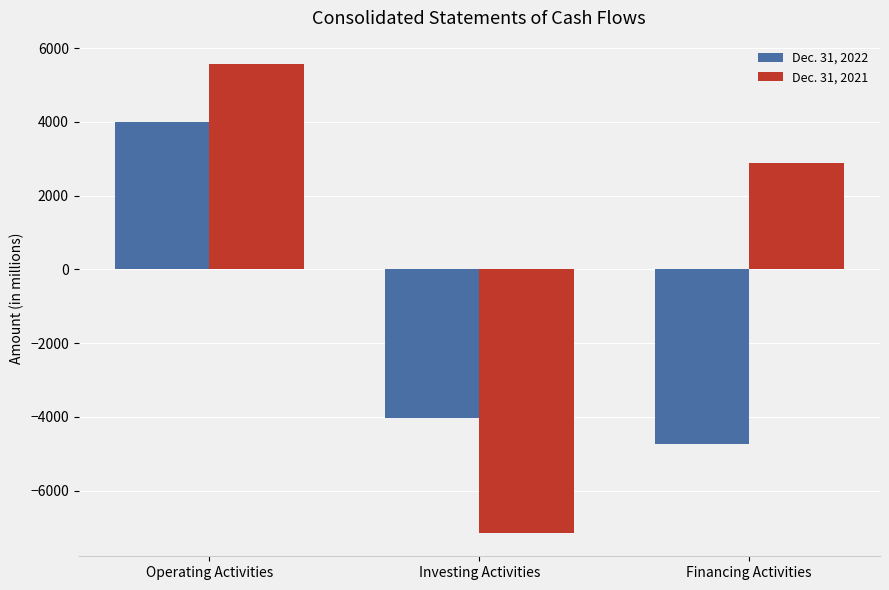

What is the difference between the maximum and second lowest values in the Dec. 31, 2022 series?

8016